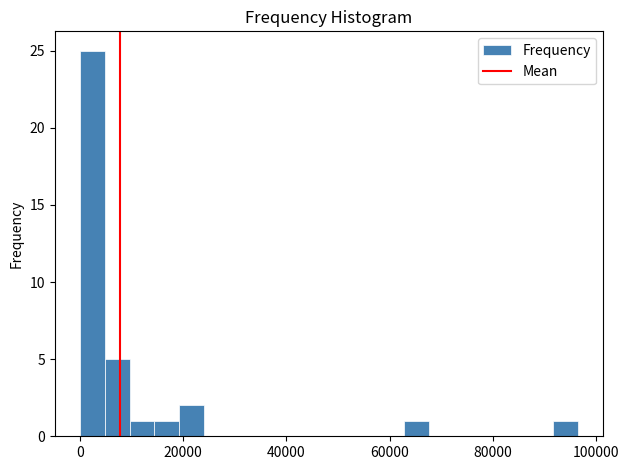

Around what value on the x-axis is the tallest bar? Give the approximate position of its centre, as read against the axis.

2000